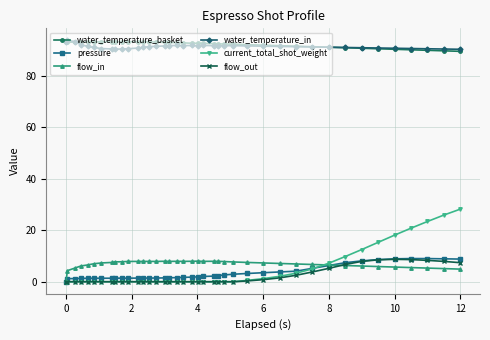

What is the minimum value for water_temperature_in?

90.3